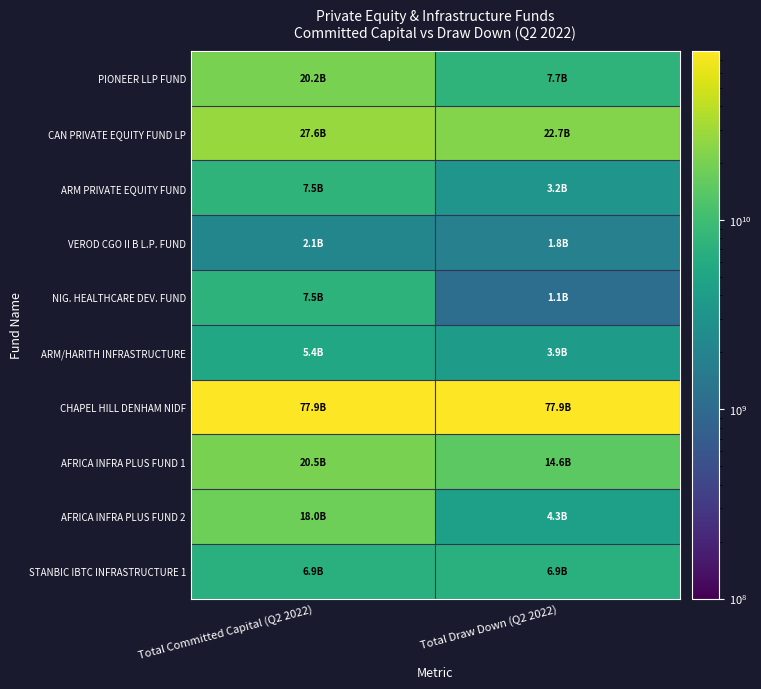

Between Total Draw Down (Q2 2022) and Total Committed Capital (Q2 2022), which is larger?

Total Committed Capital (Q2 2022)